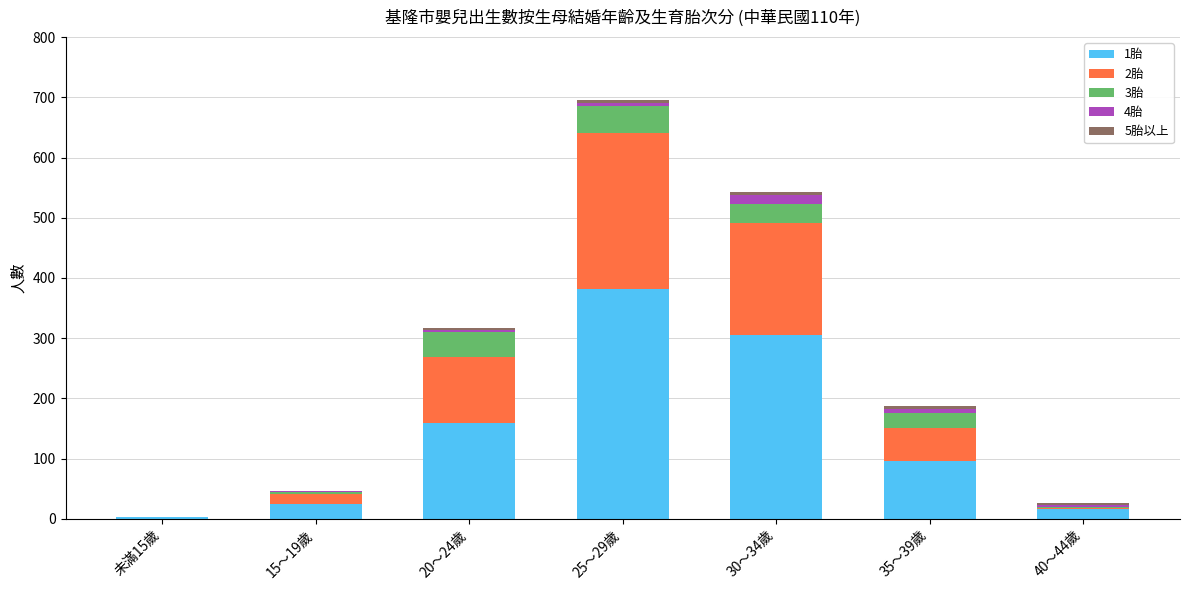

True or false: 1胎 has a value of 96 at 35～39歲.

True